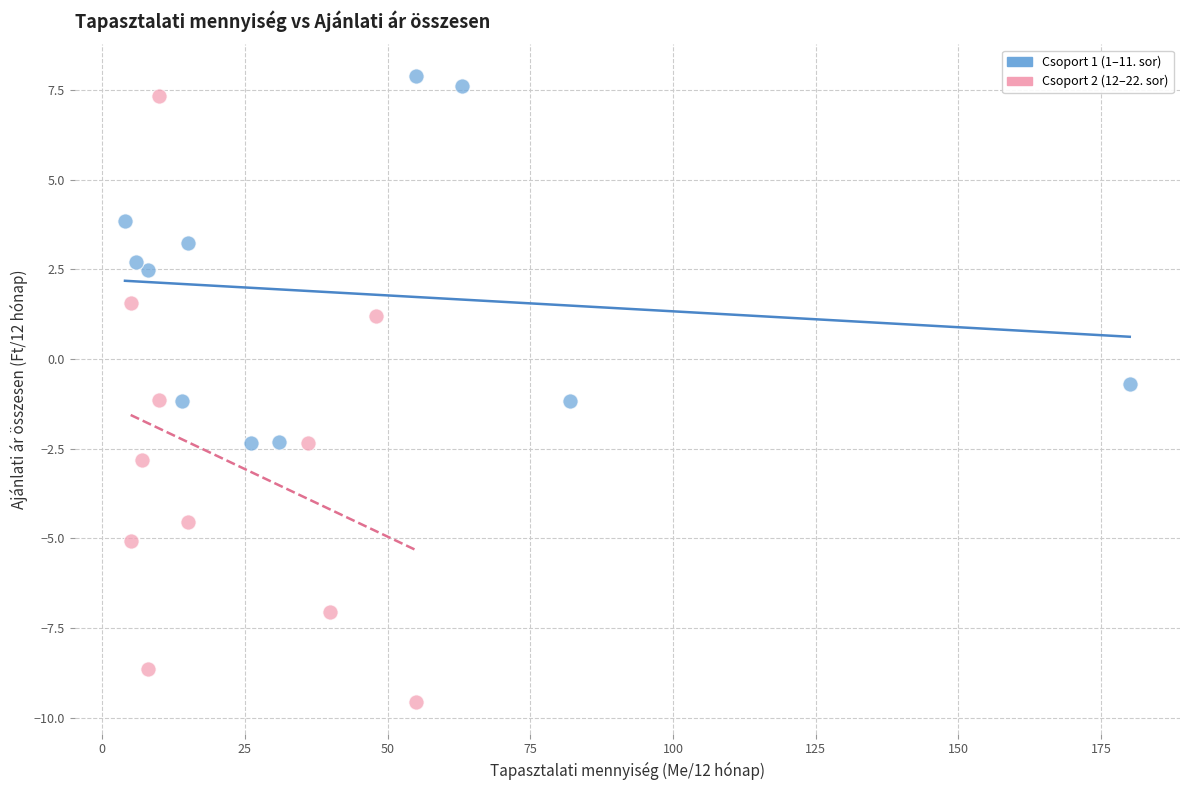

Which series has the widest spread of Y values?

Csoport 2 (12–22. sor)